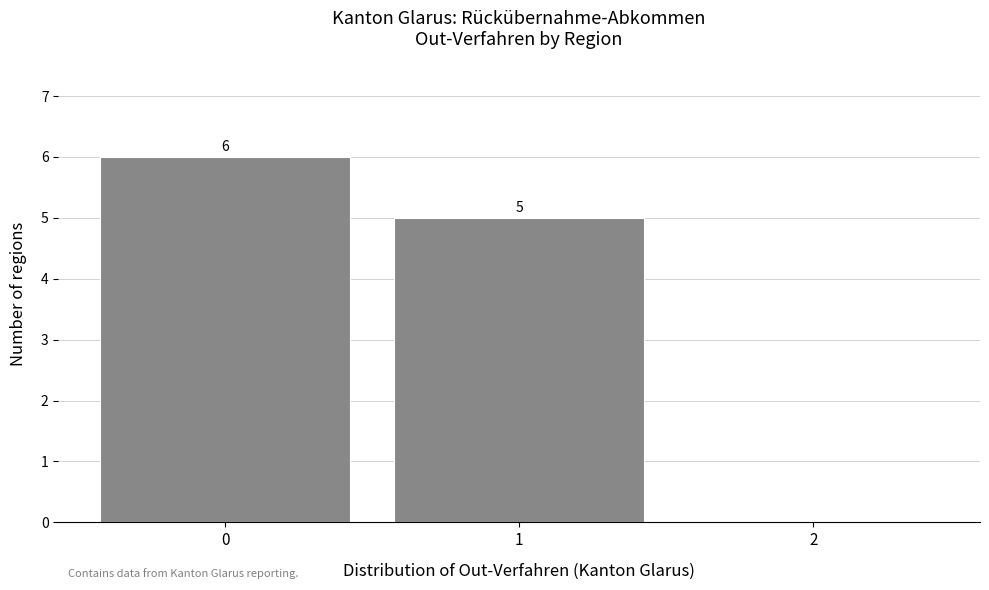

Over which range of the x-axis is the bar tallest?

-0.5 to 0.5